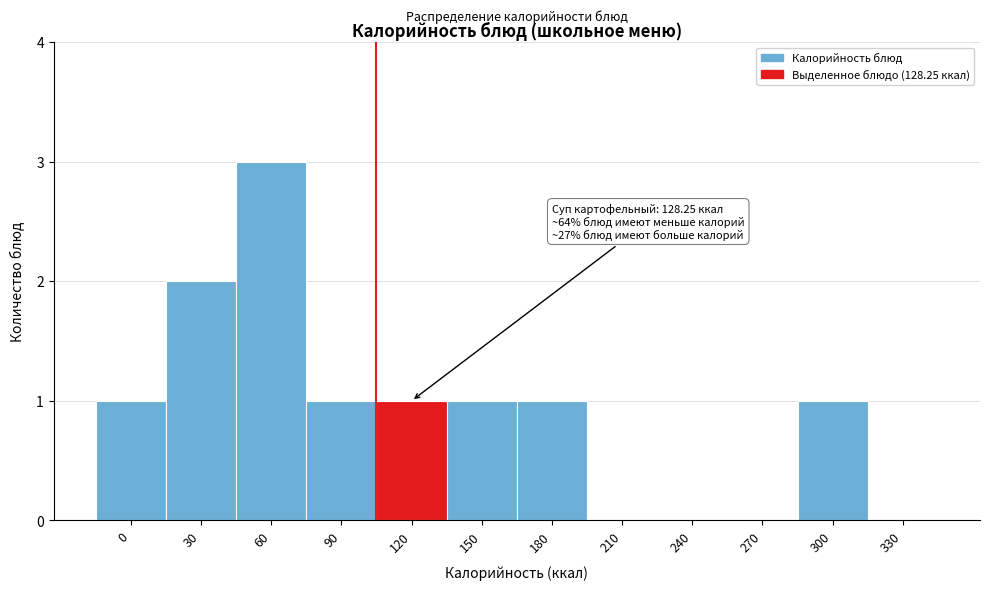

Reading left to right, extract all data points from this chart.

0=1	30=2	60=3	90=1	120=1	150=1	180=1	210=0	240=0	270=0	300=1	330=0